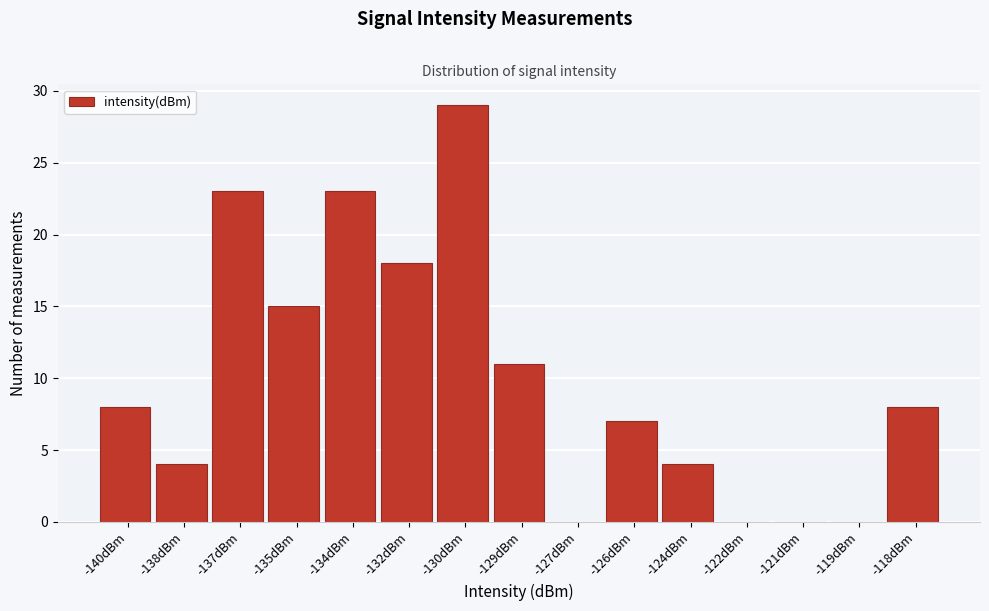

Reading left to right, transcribe all the data shown in this chart.

-140dBm=8	-138dBm=4	-137dBm=23	-135dBm=15	-134dBm=23	-132dBm=18	-130dBm=29	-129dBm=11	-127dBm=0	-126dBm=7	-124dBm=4	-122dBm=0	-121dBm=0	-119dBm=0	-118dBm=8